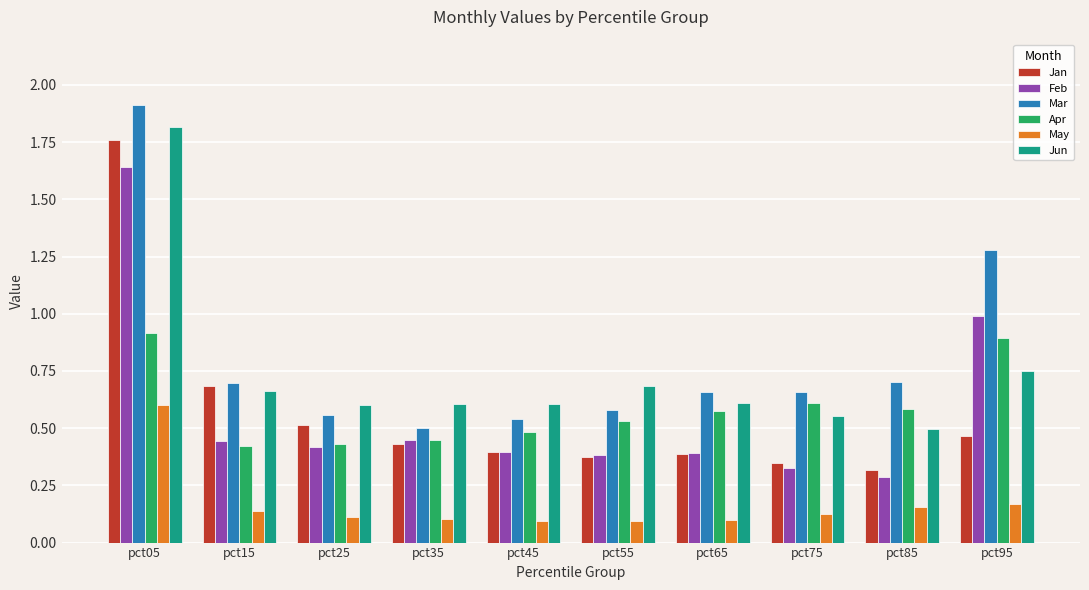

At pct95, list the series in order from smallest to largest.

May, Jan, Jun, Apr, Feb, Mar